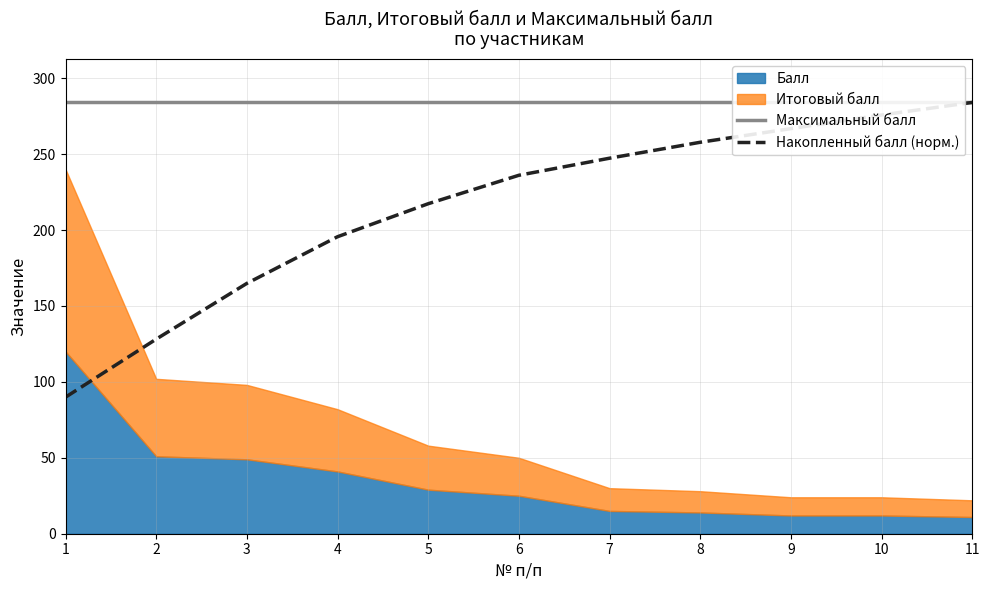

Is it true that Накопленный балл (норм.) equals 164.9 at 3?

True